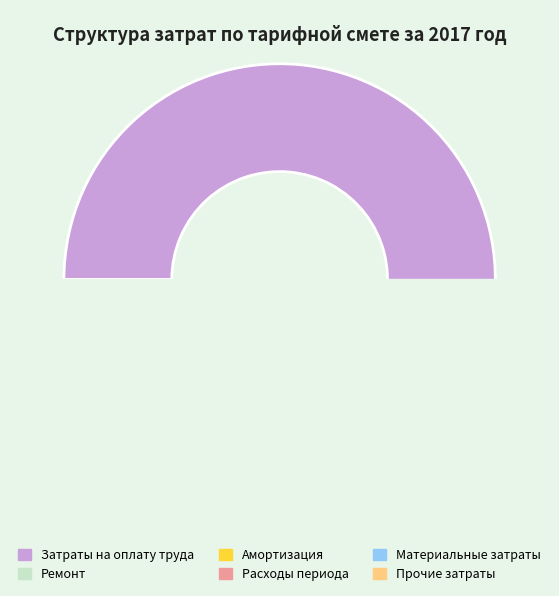

To the nearest percent, what portion does Прочие затраты represent?

2%